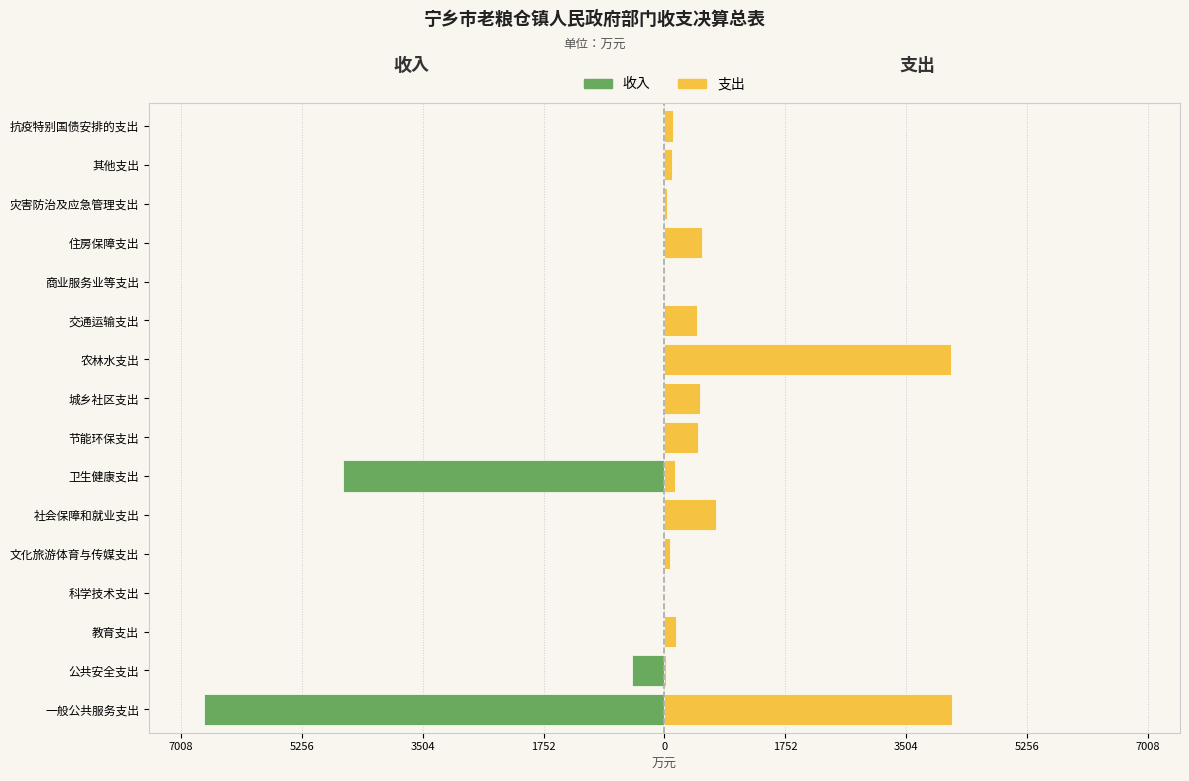

Is the value of 收入 at 科学技术支出 greater than the value of 支出 at 住房保障支出?

No